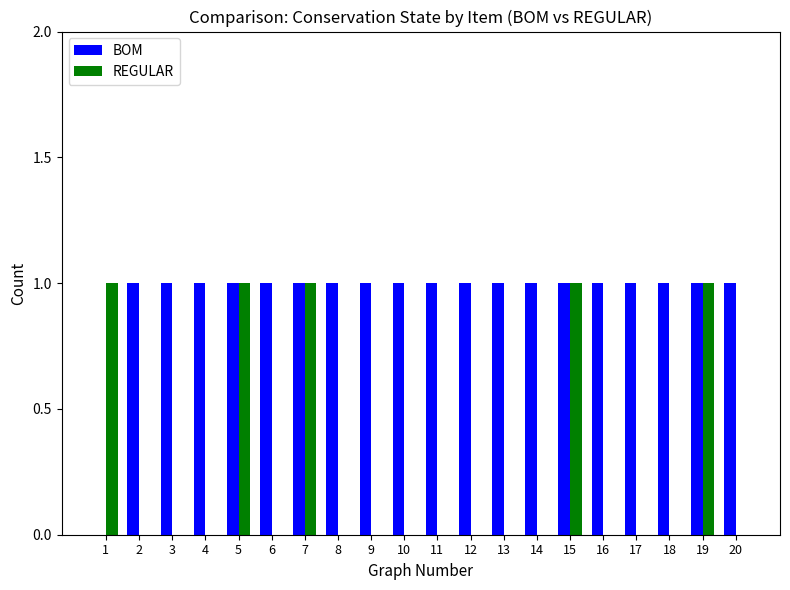

How many groups of bars are there?

20